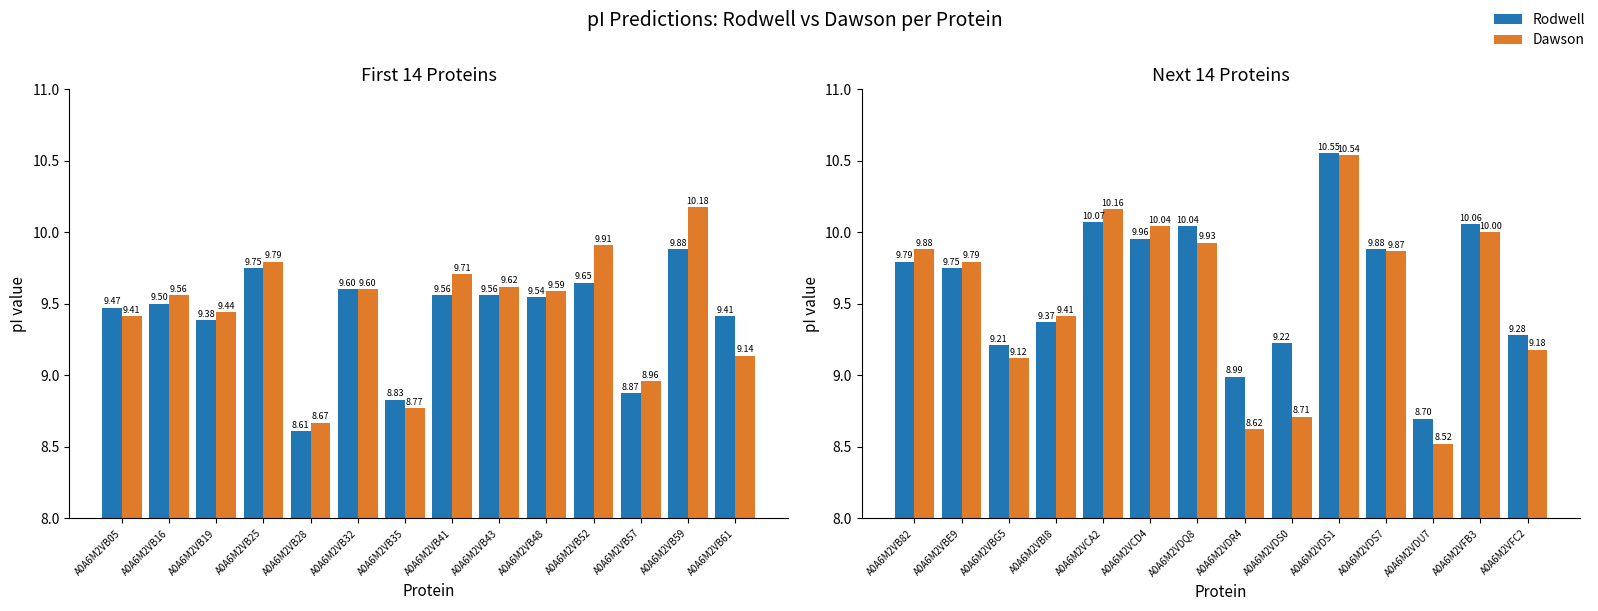

Which series changed the most between A0A6M2VBG5 and A0A6M2VDS0?

Dawson